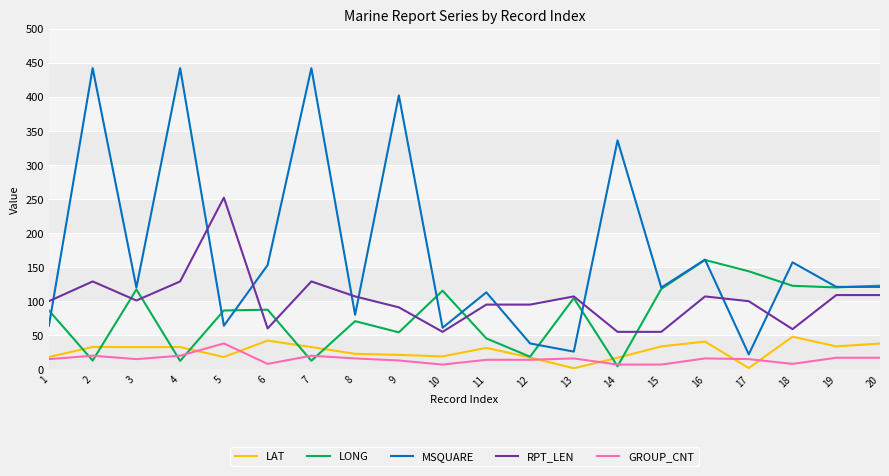

What is the greatest value displayed?

442.0